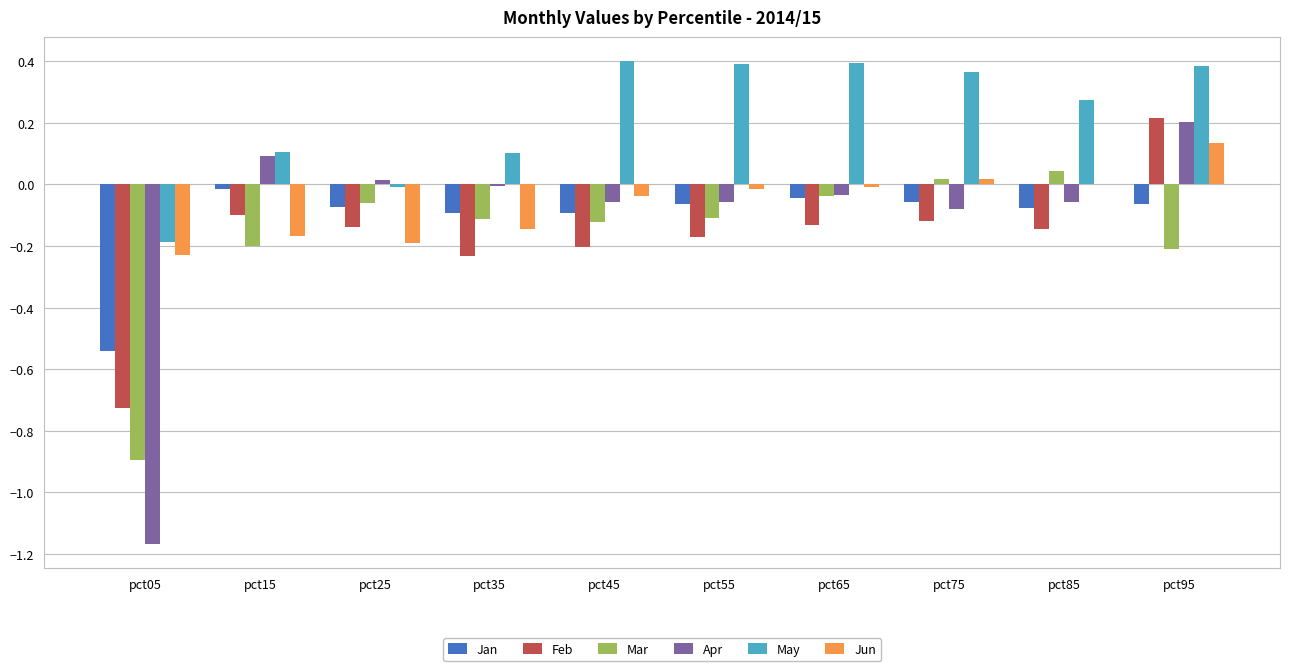

How many values in the Feb series exceed 0?

1